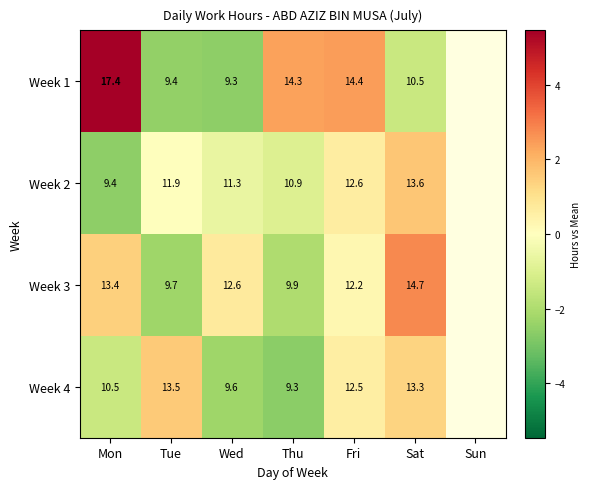

True or false: Week 4 has a value of -4.0 at Wed.

False